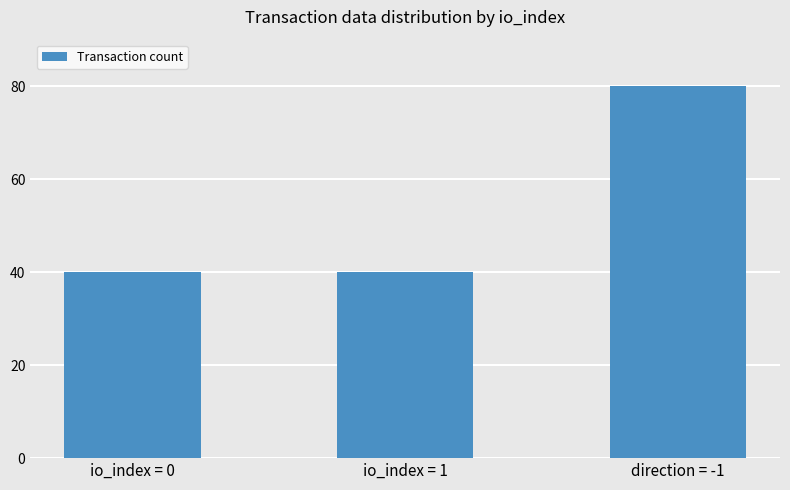

What is the value of the 1st bar from the left?

40